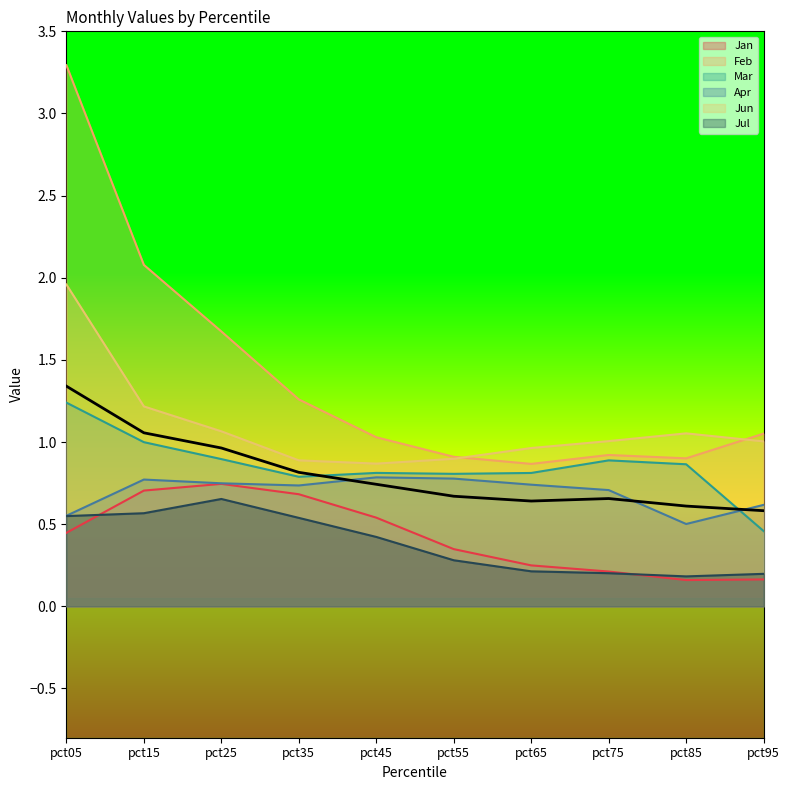

How many interior local peaks does the Feb series have?

1